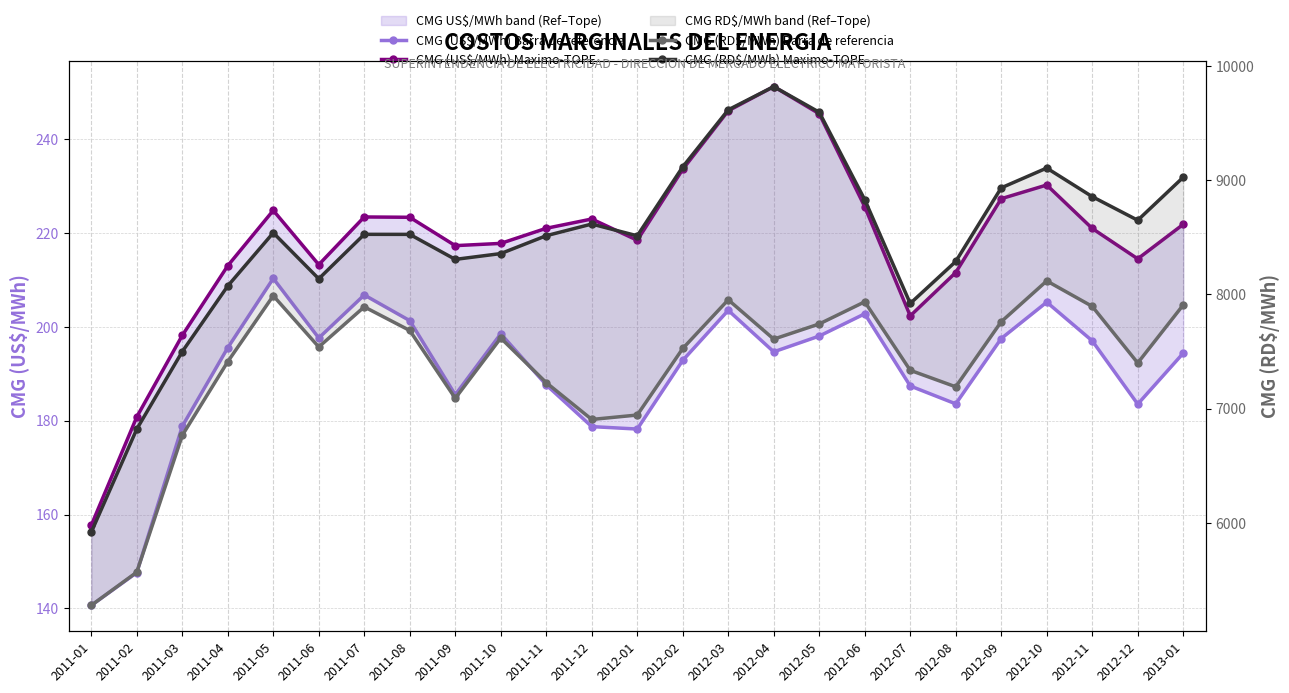

What are all the series names shown in the legend?

CMG (US$/MWh) Barra de referencia, CMG (US$/MWh) Maximo-TOPE, CMG (RD$/MWh) Barra de referencia, CMG (RD$/MWh) Maximo-TOPE